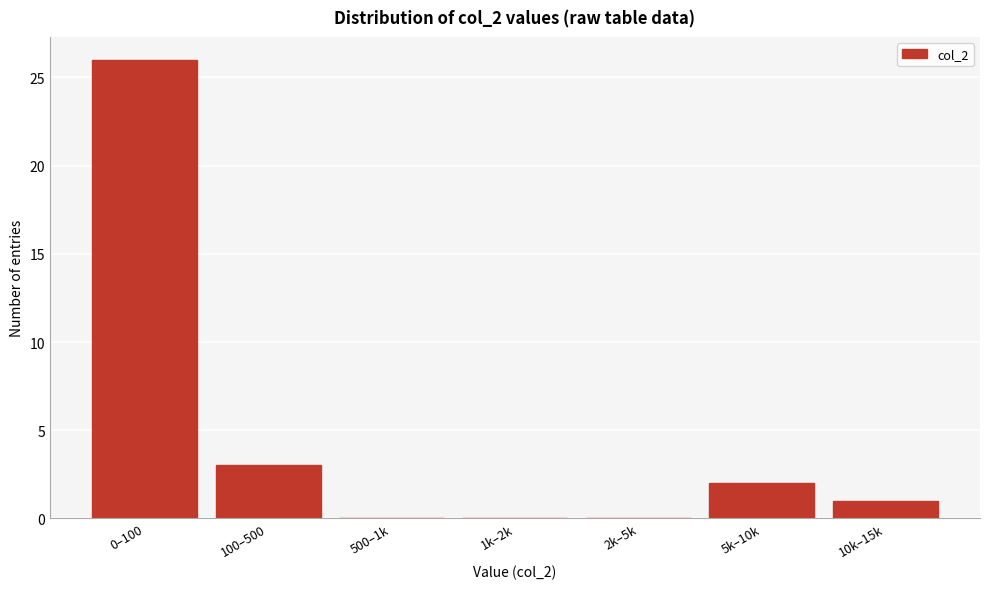

Reading right to left, list all the values displayed in this chart.

10k–15k=1	5k–10k=2	2k–5k=0	1k–2k=0	500–1k=0	100–500=3	0–100=26